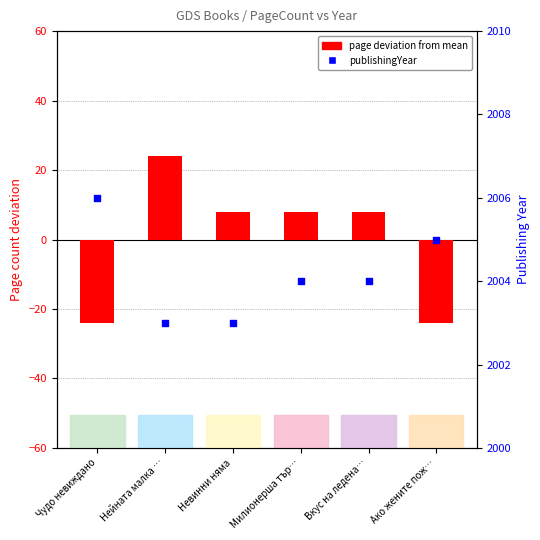

Which series contains the highest Y value?

publishingYear